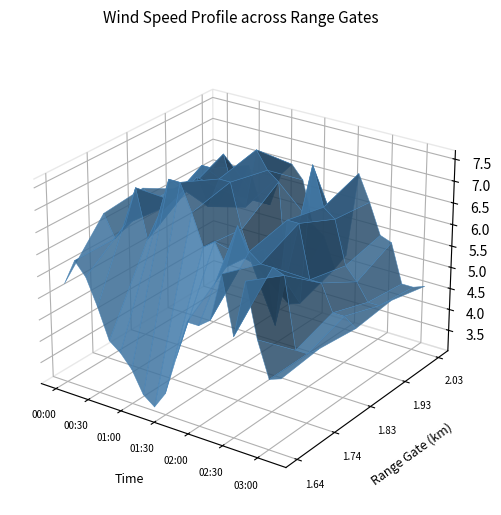

Reading right to left, what are all the values shown in this chart?

1.640: 03:10=4.7	03:00=4.6	02:50=5.4	02:40=6.6	02:30=5.3	02:20=6.6	02:10=5.5	02:00=5.3	01:50=5.3	01:40=4.4	01:30=3.5	01:20=3.1	01:10=3.3	01:00=3.8	00:50=4.1	00:40=4.3	00:30=5.0	00:20=5.6	00:10=5.9	00:00=5.3
1.737: 03:10=4.8	03:00=4.6	02:50=4.6	02:40=6.2	02:30=6.3	02:20=6.3	02:10=6.5	02:00=7.0	01:50=6.0	01:40=6.5	01:30=6.3	01:20=7.0	01:10=7.6	01:00=7.6	00:50=6.7	00:40=6.1	00:30=7.2	00:20=6.3	00:10=5.9	00:00=6.4
1.834: 03:10=4.7	03:00=4.9	02:50=4.9	02:40=5.5	02:30=5.5	02:20=6.7	02:10=6.7	02:00=4.2	01:50=5.9	01:40=5.5	01:30=6.2	01:20=7.2	01:10=7.2	01:00=6.5	00:50=7.1	00:40=6.7	00:30=6.4	00:20=6.2	00:10=6.3	00:00=6.5
1.931: 03:10=4.8	03:00=4.6	02:50=4.6	02:40=5.0	02:30=5.3	02:20=6.3	02:10=6.5	02:00=7.4	01:50=4.1	01:40=4.0	01:30=6.8	01:20=7.0	01:10=7.4	01:00=6.0	00:50=6.2	00:40=7.1	00:30=6.7	00:20=6.7	00:10=6.3	00:00=6.0
2.028: 03:10=4.6	03:00=4.5	02:50=4.5	02:40=5.4	02:30=5.5	02:20=6.2	02:10=6.8	02:00=4.8	01:50=4.4	01:40=5.1	01:30=5.3	01:20=6.3	01:10=6.6	01:00=6.3	00:50=5.5	00:40=5.5	00:30=6.3	00:20=5.6	00:10=5.6	00:00=5.1